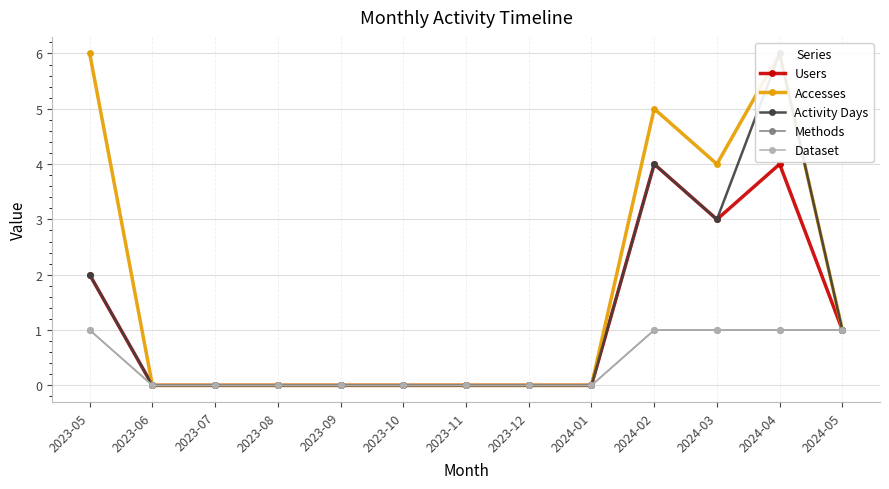

Rank the series at 2023-08 from highest to lowest value.

Users, Accesses, Activity Days, Methods, Dataset